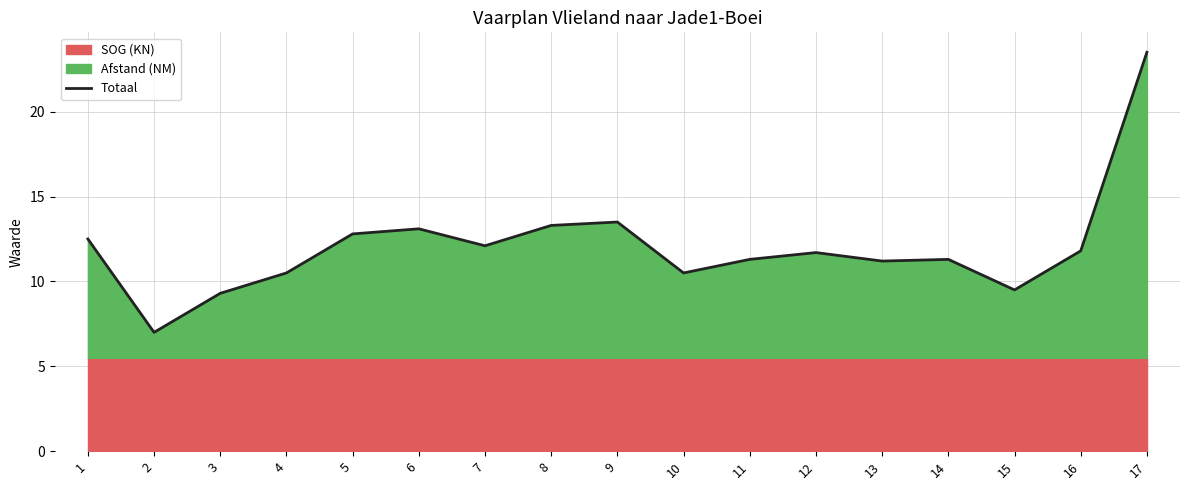

Is it true that the value at 12 is 11.7?

True